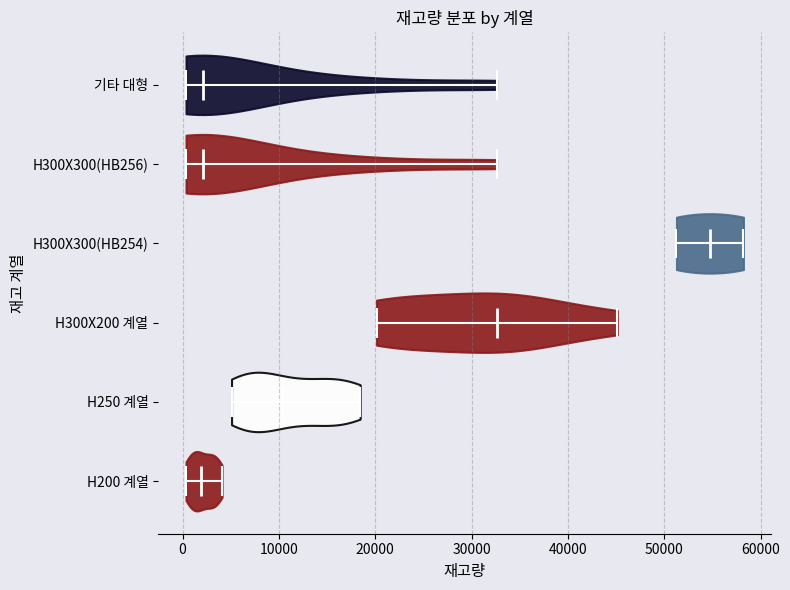

Reading bottom to top, read every violin against the x-axis: where its median line is, and the lowest and highest points it reaches. The values are not printed on the chart, so give them approximately, as read against the axis.

H200 계열: median line 2000, lowest point 0, highest point 4000
H250 계열: median line 10000, lowest point 5000, highest point 18000
H300X200 계열: median line 33000, lowest point 20000, highest point 45000
H300X300(HB254): median line 55000, lowest point 51000, highest point 58000
H300X300(HB256): median line 2000, lowest point 0, highest point 33000
기타 대형: median line 2000, lowest point 0, highest point 33000